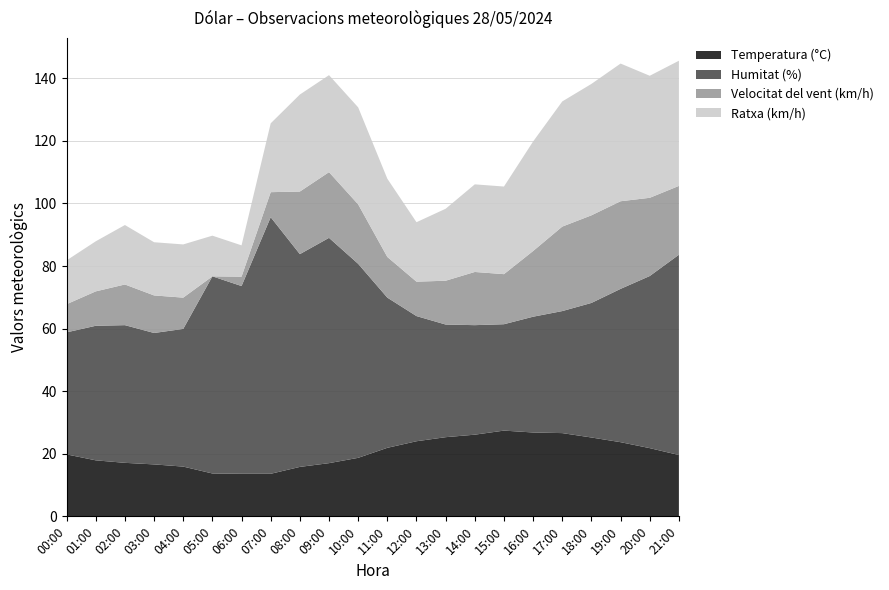

Reading right to left, what are all the values shown in this chart?

Temperatura (°C): 19.6	21.8	23.7	25.2	26.6	26.8	27.4	26.1	25.3	24.0	21.9	18.7	17.0	15.8	13.6	13.6	13.7	15.9	16.6	17.1	17.9	19.8
Humitat (%): 64.0	55.0	49.0	43.0	39.0	37.0	34.0	35.0	36.0	40.0	48.0	62.0	72.0	68.0	82.0	60.0	63.0	44.0	42.0	44.0	43.0	39.0
Velocitat del vent (km/h): 22.0	25.0	28.0	28.0	27.0	21.0	16.0	17.0	14.0	11.0	13.0	19.0	21.0	20.0	8.0	3.0	0.0	10.0	12.0	13.0	11.0	9.0
Ratxa (km/h): 40.0	39.0	44.0	42.0	40.0	35.0	28.0	28.0	23.0	19.0	25.0	31.0	31.0	31.0	22.0	10.0	13.0	17.0	17.0	19.0	16.0	14.0